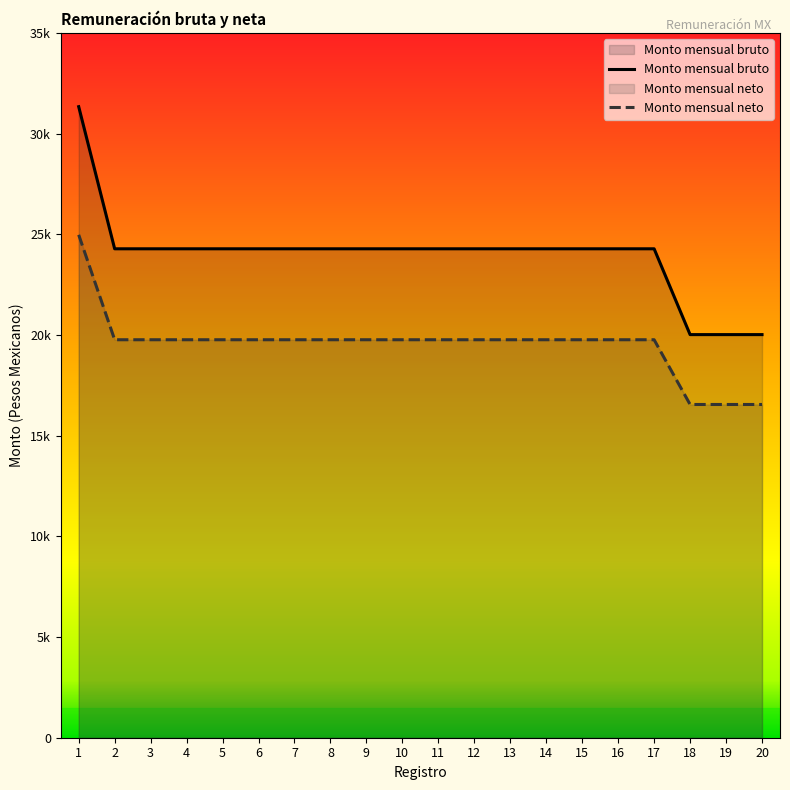

What is the difference between the maximum and second lowest values in the Monto mensual bruto series?

11317.3